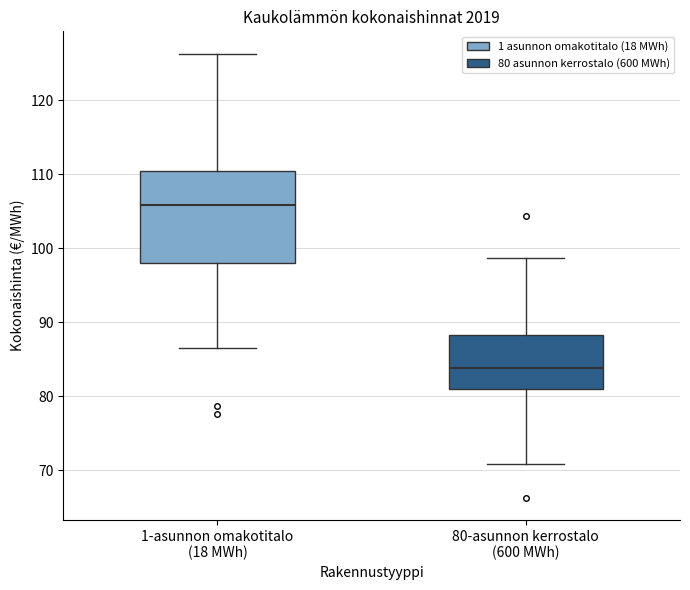

Reading left to right, transcribe this box plot: for each box, give where its median line is, the range the box spans, and where its two whiskers end, as read against the y-axis. The values are not printed on the chart, so give them approximately, as read against the axis.

1-asunnon omakotitalo (18 MWh): median 106, box 98 to 110, whiskers 87 to 126
80-asunnon kerrostalo (600 MWh): median 84, box 81 to 88, whiskers 71 to 99